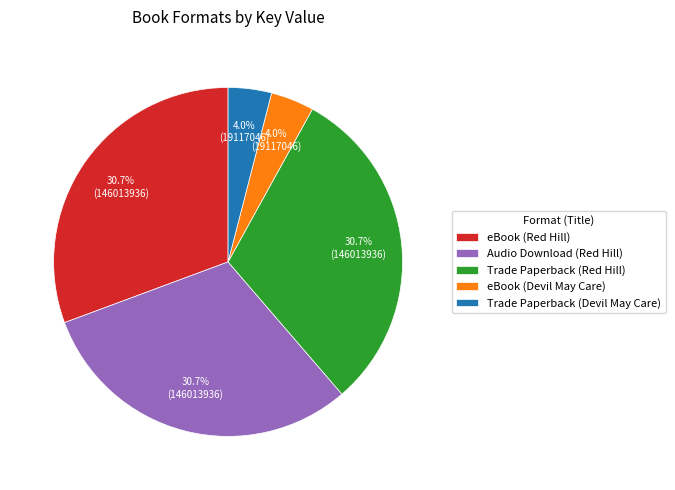

How many slices are in this pie chart?

5